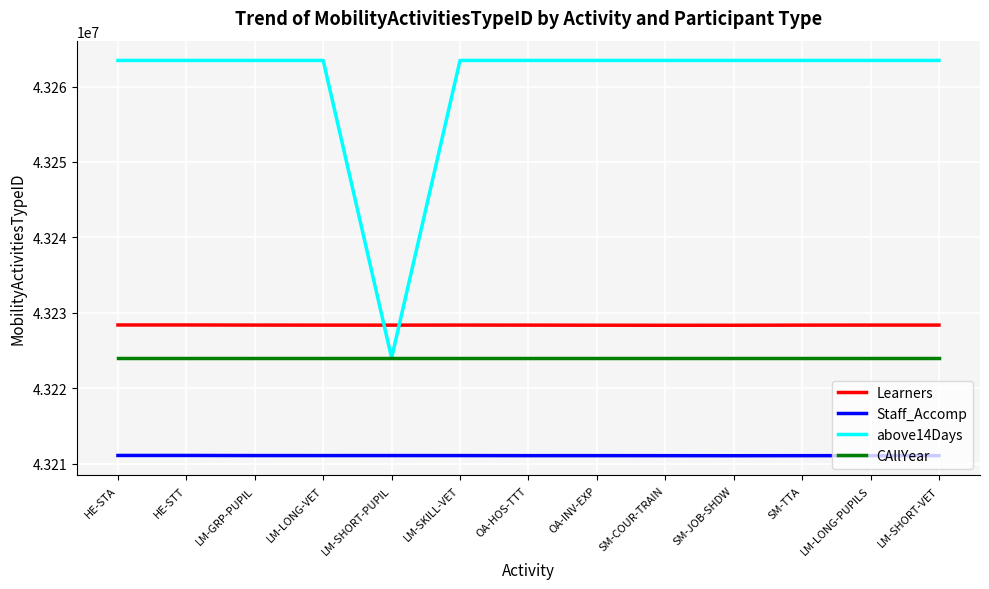

What is the total value across all series at LM-SHORT-PUPIL?

172887566.6